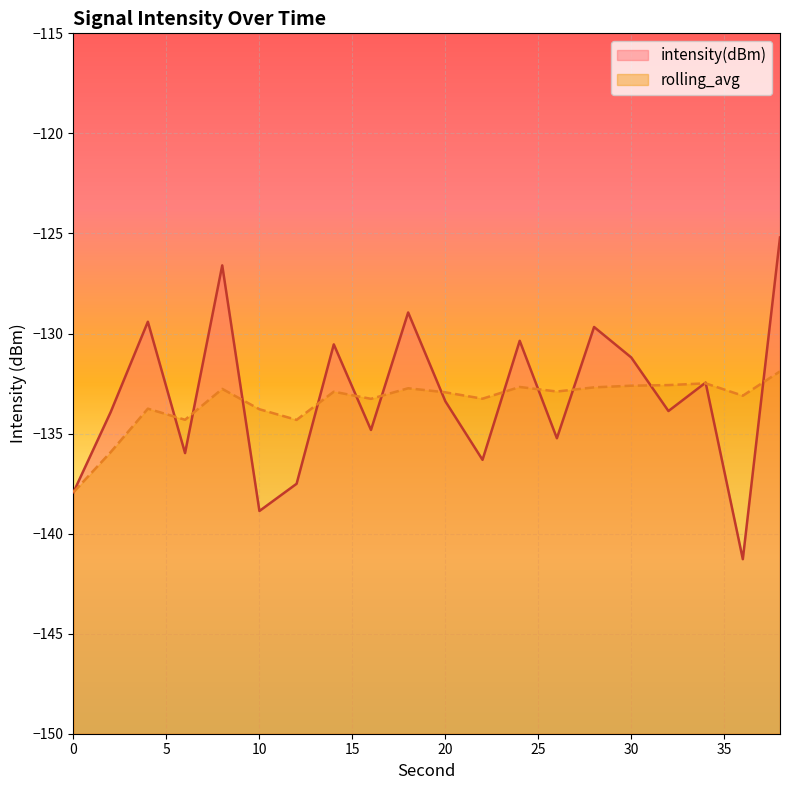

What are all the series names shown in the legend?

intensity(dBm), rolling_avg